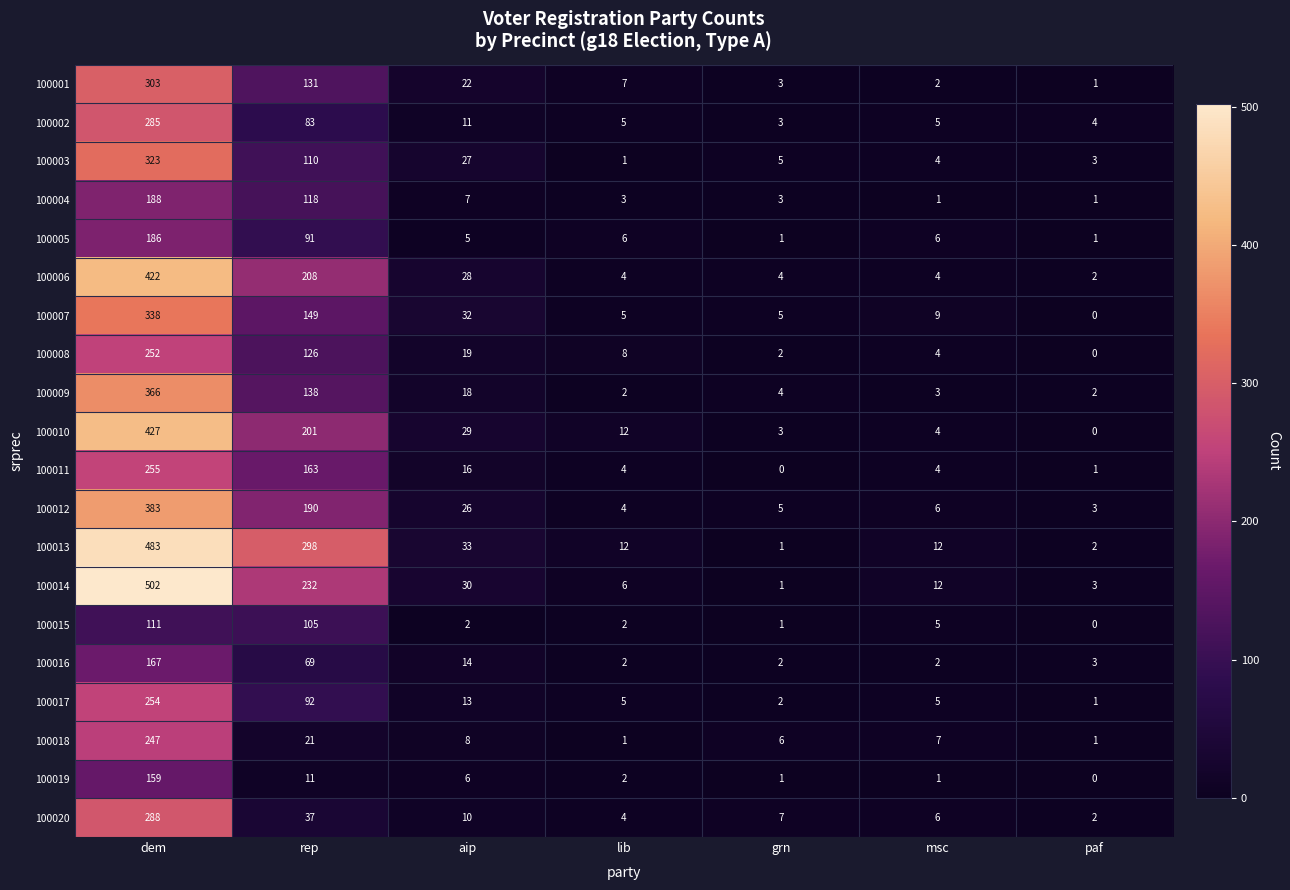

What is the sum of the 100004 values at rep and dem?

306